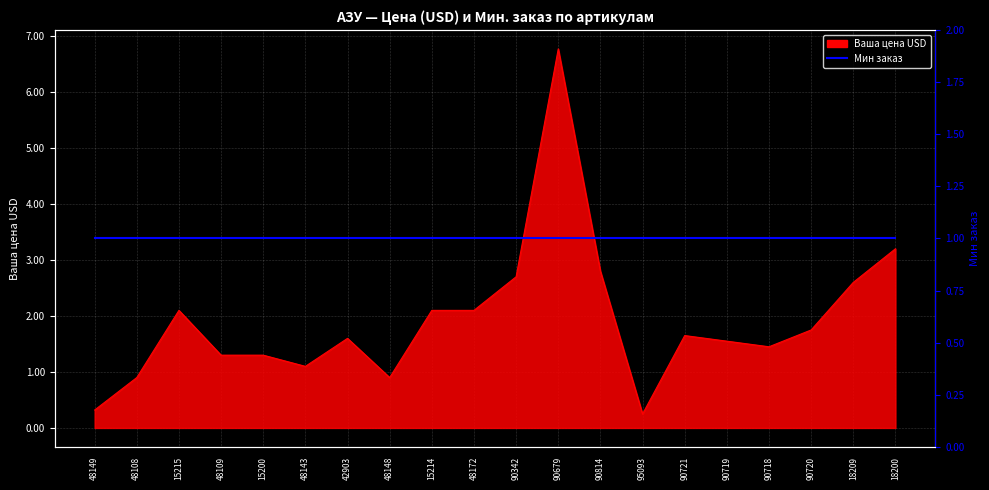

What is the label of the 17th point from the right?

48109